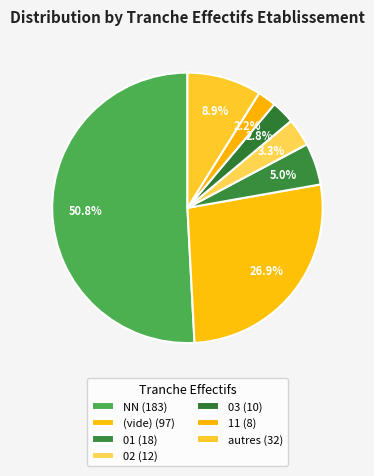

How many slices are in this pie chart?

7